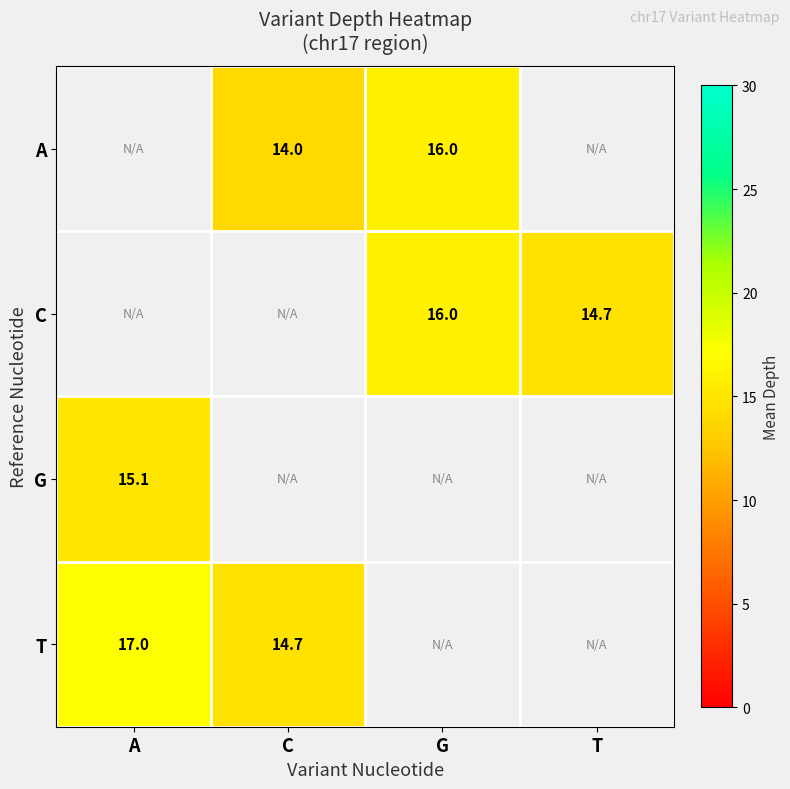

The value of A at C is 4.5. True or false?

False